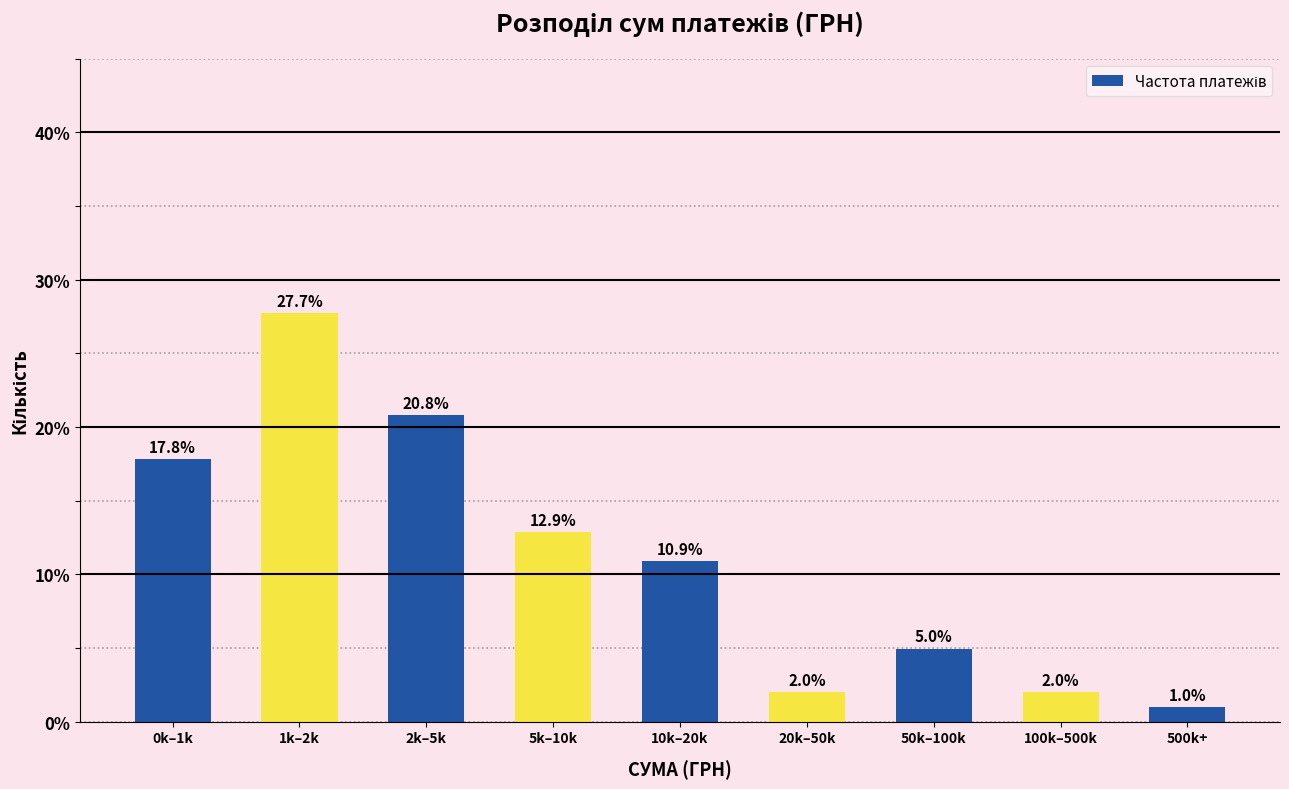

Reading left to right, list all the values displayed in this chart.

0k–1k=17.8	1k–2k=27.7	2k–5k=20.8	5k–10k=12.9	10k–20k=10.9	20k–50k=2.0	50k–100k=5.0	100k–500k=2.0	500k+=1.0